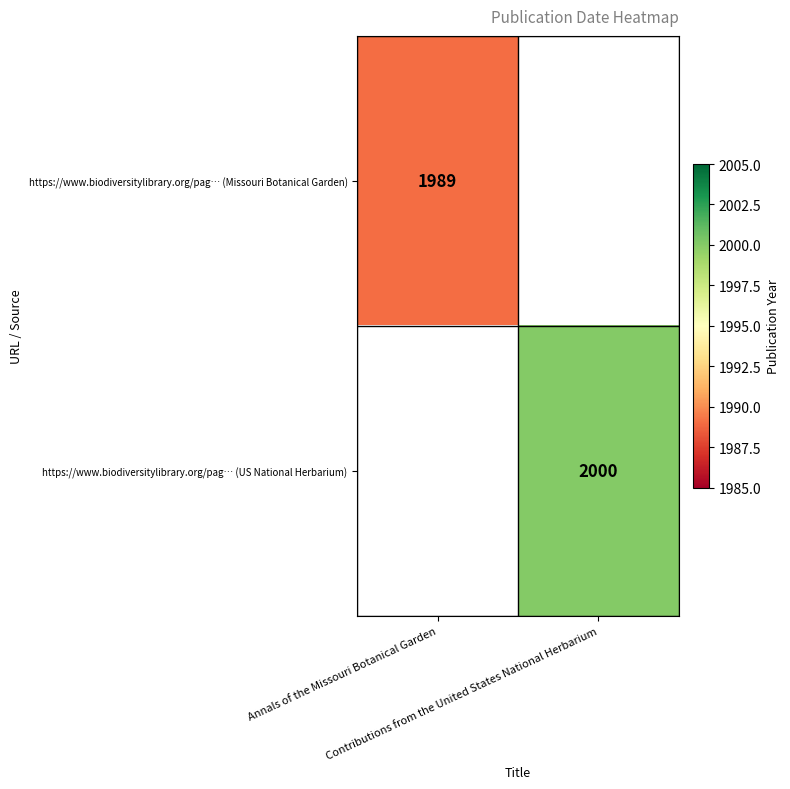

What is the highest value of the https://www.biodiversitylibrary.org/pag… (Missouri Botanical Garden) series?

1989.0